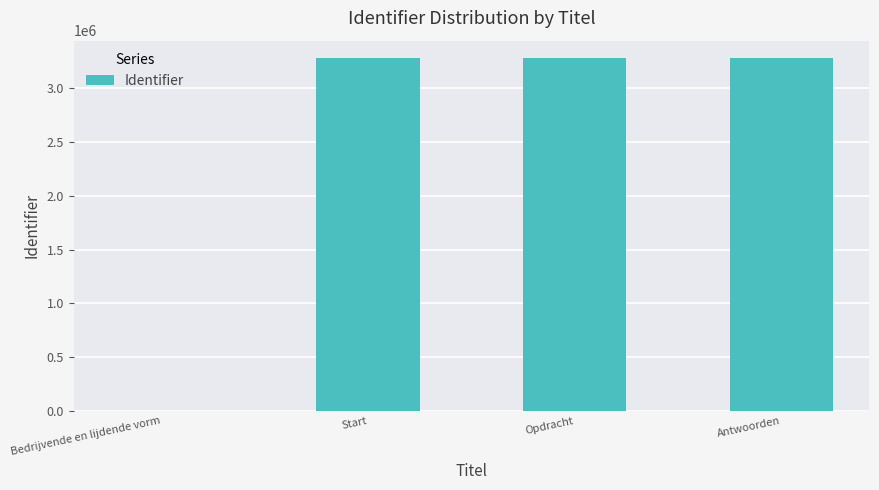

What is the maximum value shown in the chart?

3278001